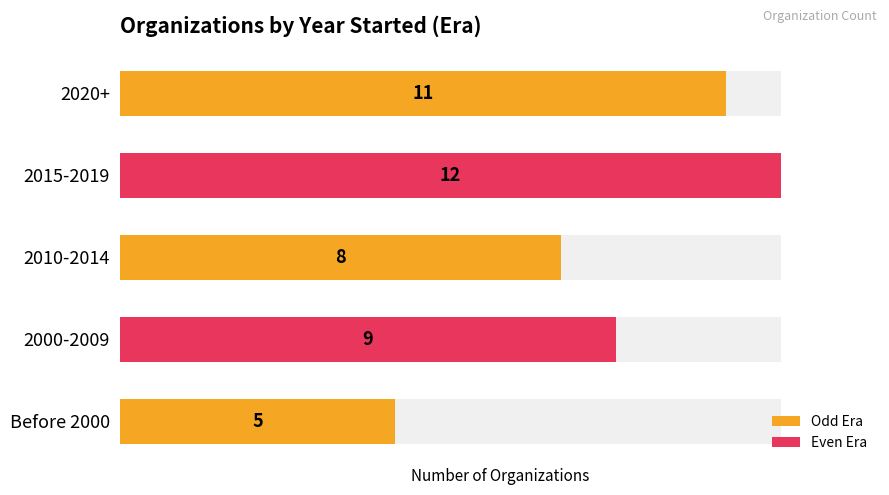

What is the sum of all values?

45